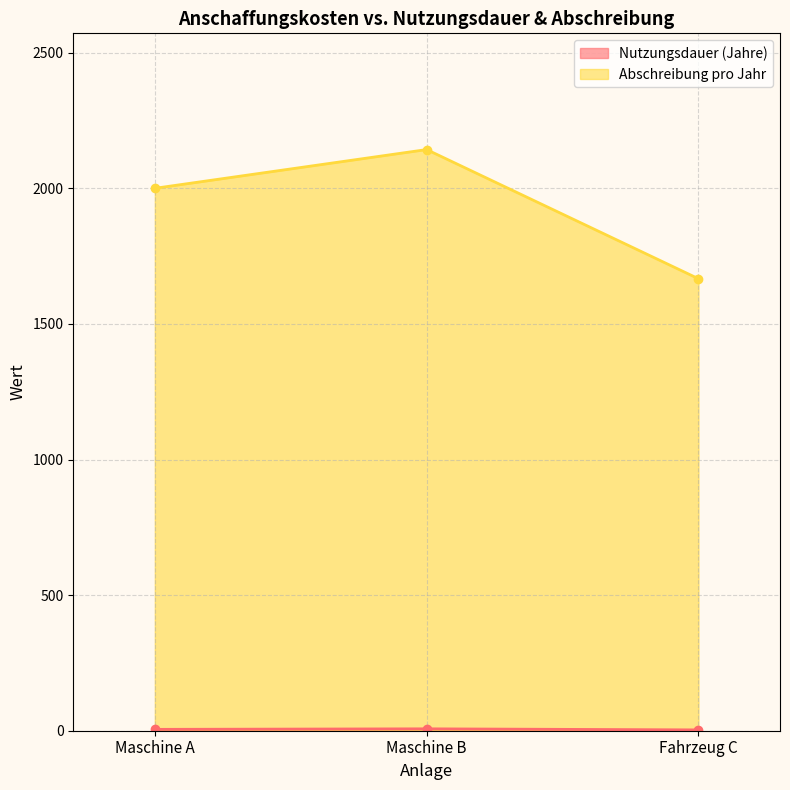

What position from the left is Fahrzeug C?

3